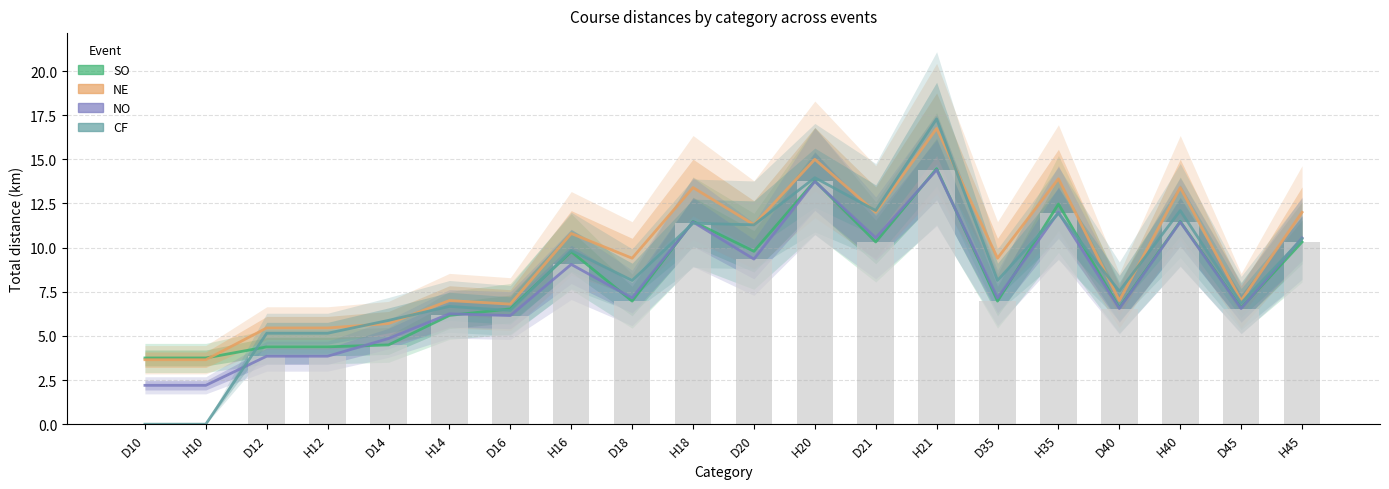

Reading left to right, list all the values displayed in this chart.

SO_Tot: D10=3.8	H10=3.8	D12=4.4	H12=4.4	D14=4.5	H14=6.2	D16=6.5	H16=9.8	D18=7.0	H18=11.5	D20=9.8	H20=13.8	D21=10.3	H21=14.5	D35=7.0	H35=12.5	D40=6.6	H40=11.5	D45=6.6	H45=10.3
NE_Tot: D10=3.6	H10=3.6	D12=5.5	H12=5.5	D14=5.7	H14=7.0	D16=6.8	H16=10.8	D18=9.4	H18=13.4	D20=11.3	H20=15.0	D21=12.0	H21=16.8	D35=9.4	H35=13.9	D40=7.0	H40=13.4	D45=7.0	H45=12.0
NO_Tot: D10=2.2	H10=2.2	D12=3.9	H12=3.9	D14=4.8	H14=6.2	D16=6.2	H16=9.1	D18=7.2	H18=11.4	D20=9.3	H20=13.8	D21=10.6	H21=14.4	D35=7.2	H35=12.0	D40=6.5	H40=11.4	D45=6.5	H45=10.6
CF_Tot: D10=0.0	H10=0.0	D12=5.2	H12=5.2	D14=5.9	H14=6.7	D16=6.4	H16=9.8	D18=8.1	H18=11.4	D20=11.3	H20=14.0	D21=12.1	H21=17.3	D35=8.1	H35=11.9	D40=7.5	H40=12.1	D45=6.9	H45=10.5